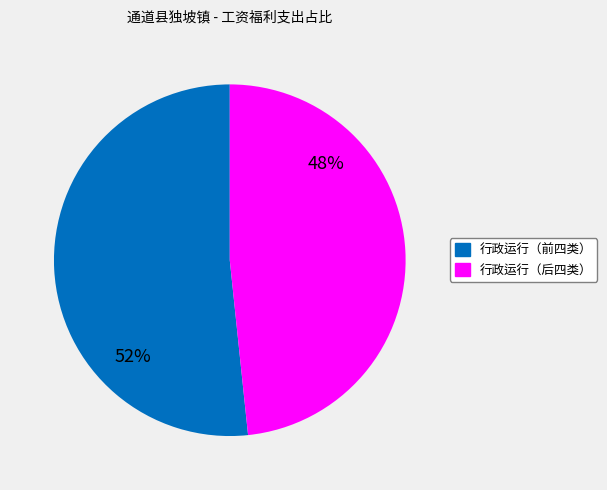

Is there any slice that represents more than half of the pie?

Yes